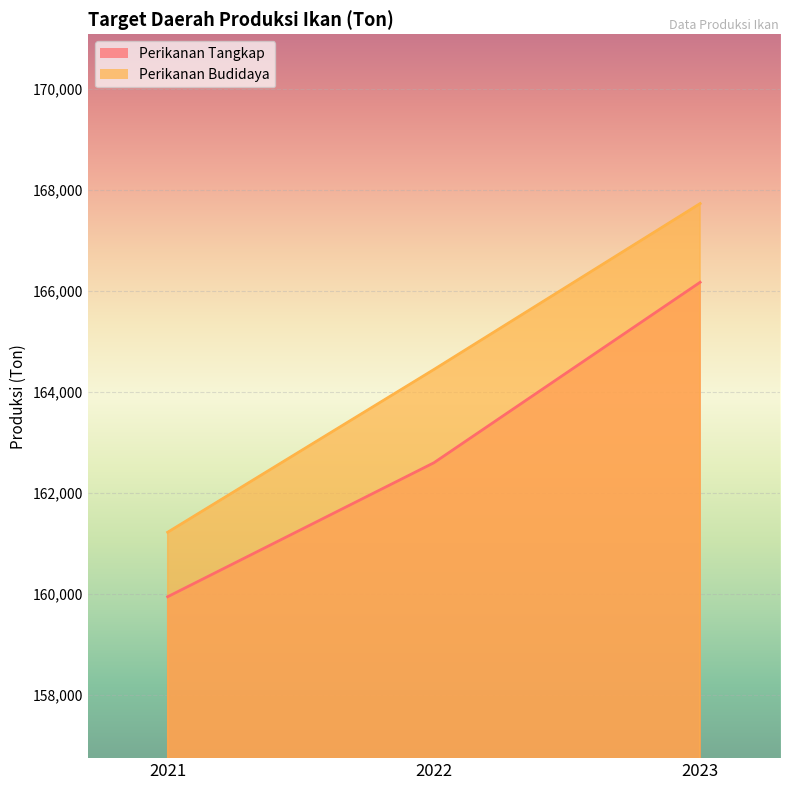

Rank the series at 2021 from highest to lowest value.

Perikanan Budidaya, Perikanan Tangkap